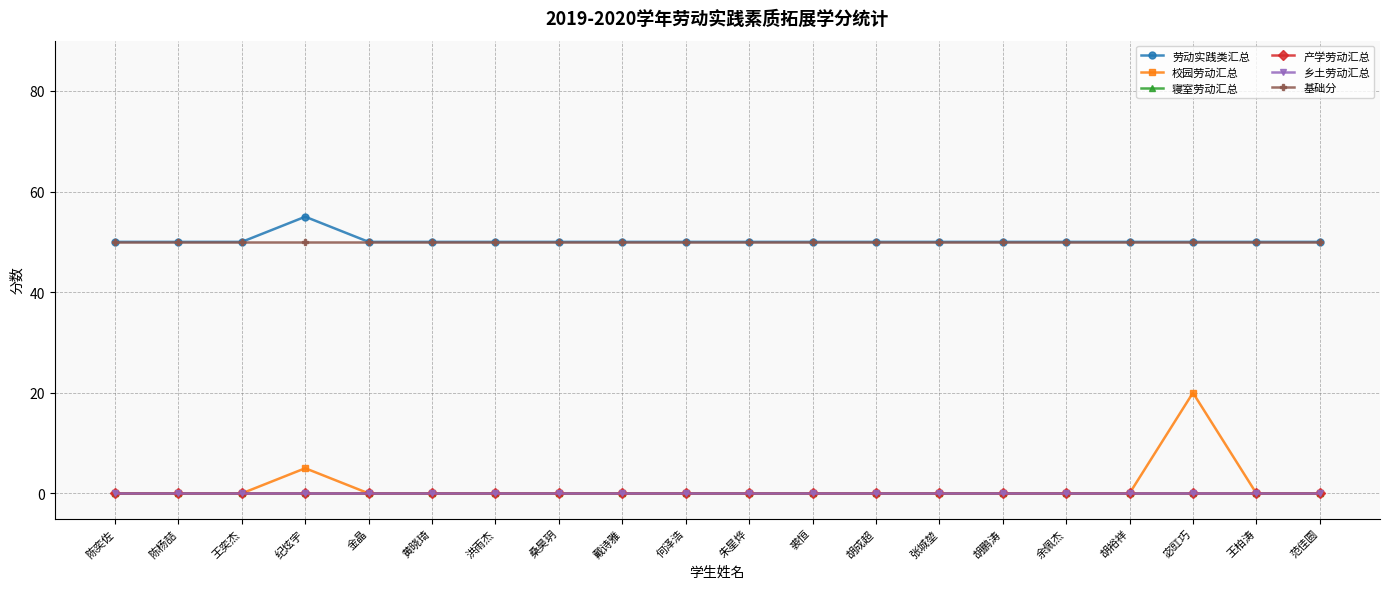

What is the value of the 基础分 point at the 19th from the left?

50